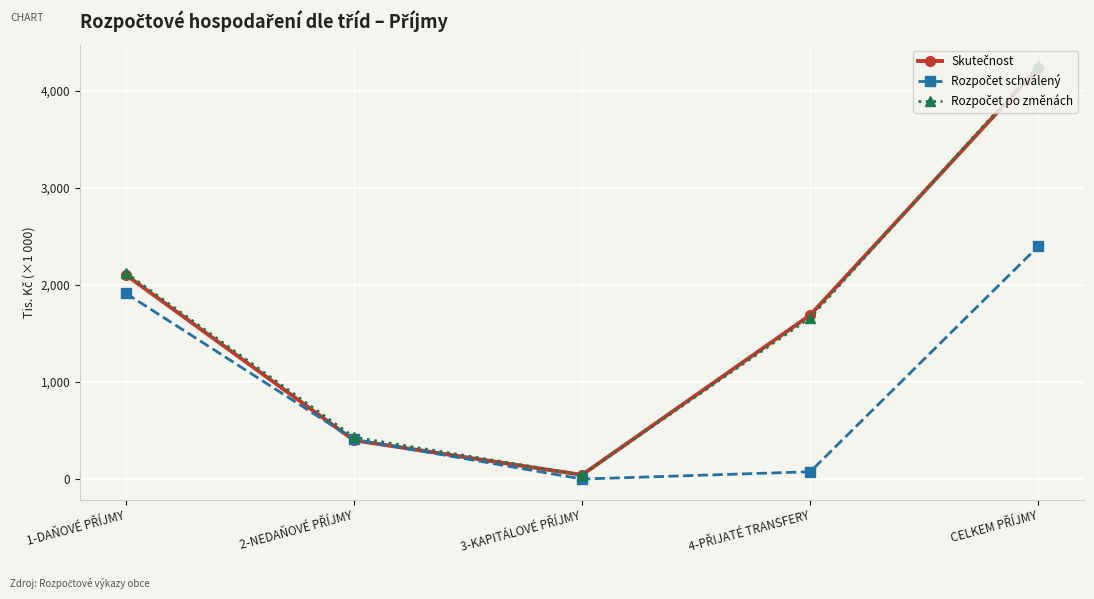

Where is Rozpočet po změnách nearest to the value 2154425?

1-DAŇOVÉ PŘÍJMY